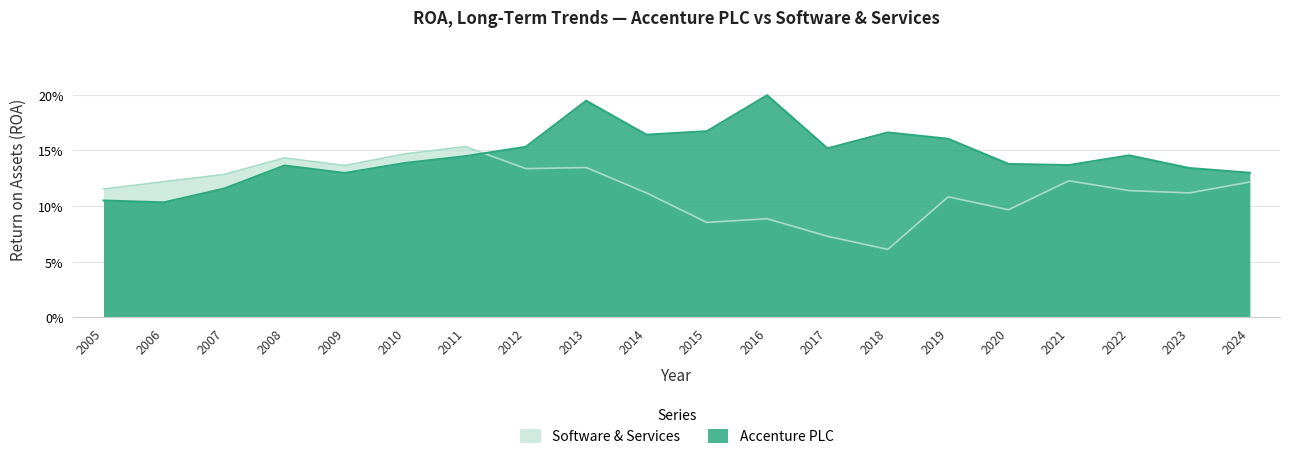

What is the sum of all Accenture PLC values?

2.9